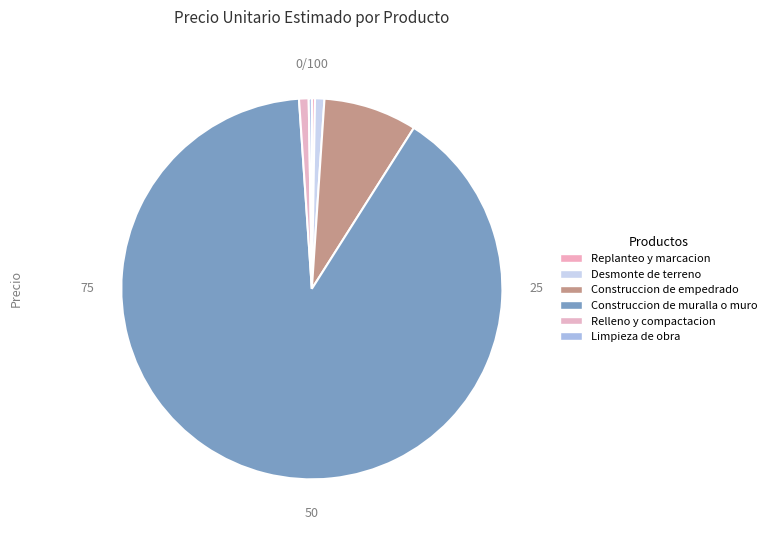

True or false: Construccion de muralla o muro accounts for 90% of the total.

True